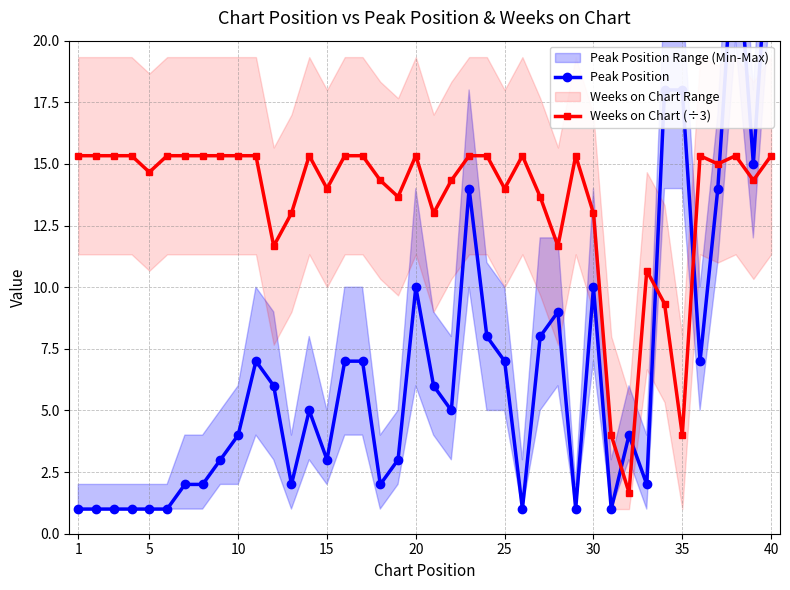

True or false: Weeks on Chart (÷3) has more than 2 interior local peaks.

True